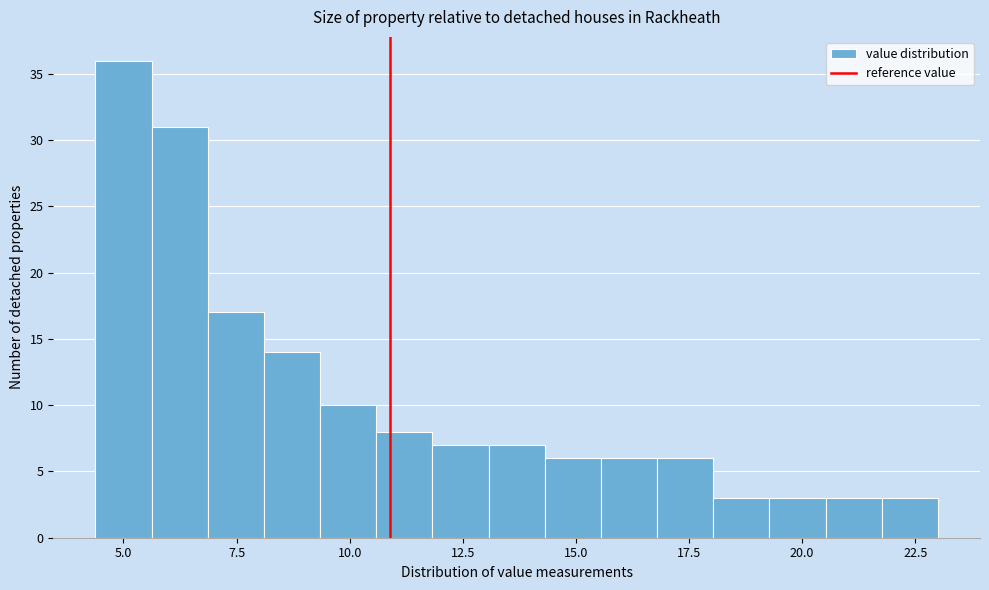

Around what value on the x-axis is the tallest bar? Give the approximate position of its centre, as read against the axis.

5.0